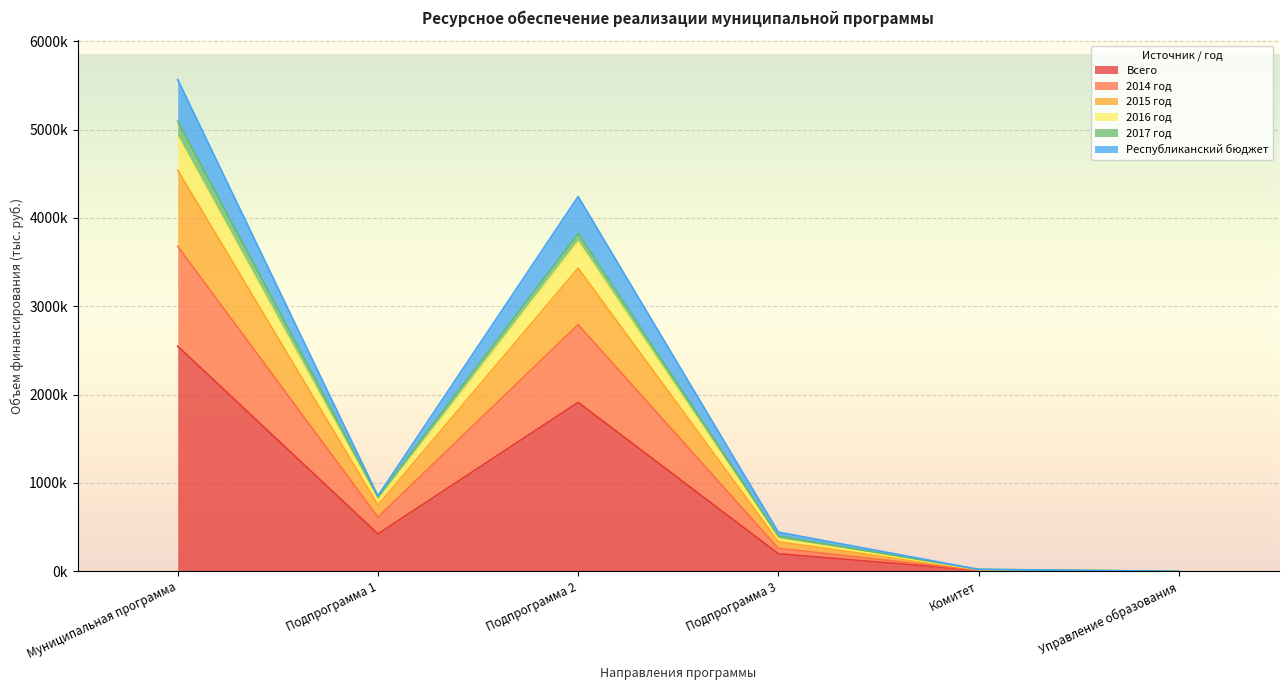

At which category is the sum across all series the highest?

Муниципальная программа